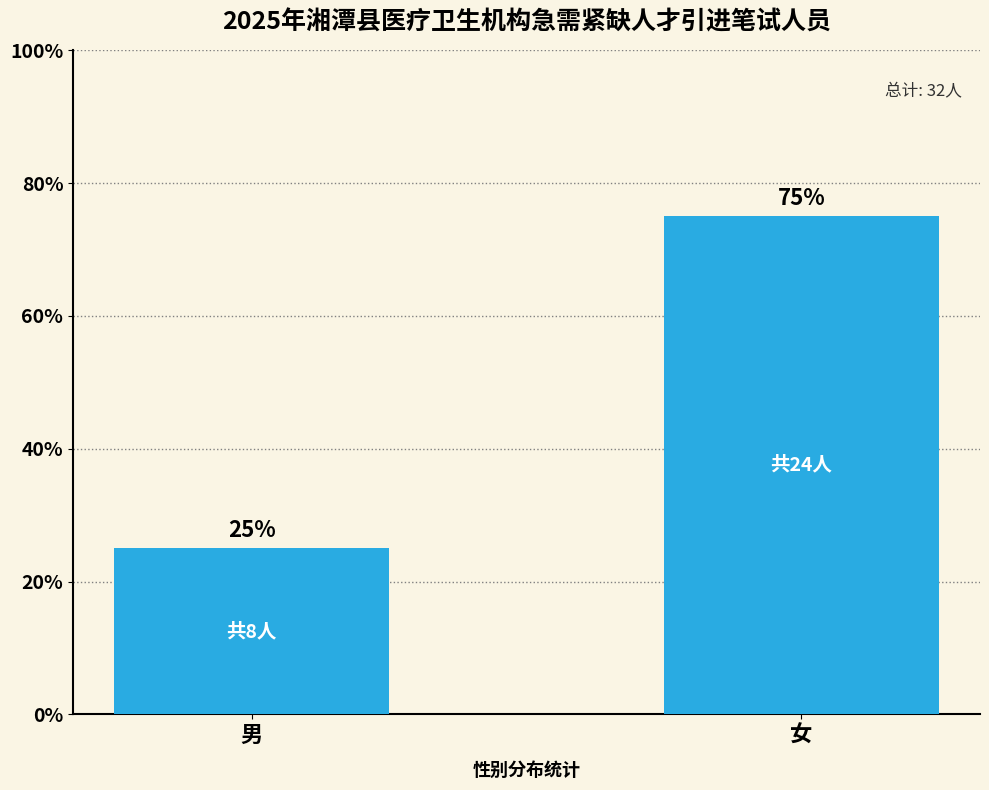

Does the chart contain any negative values?

No